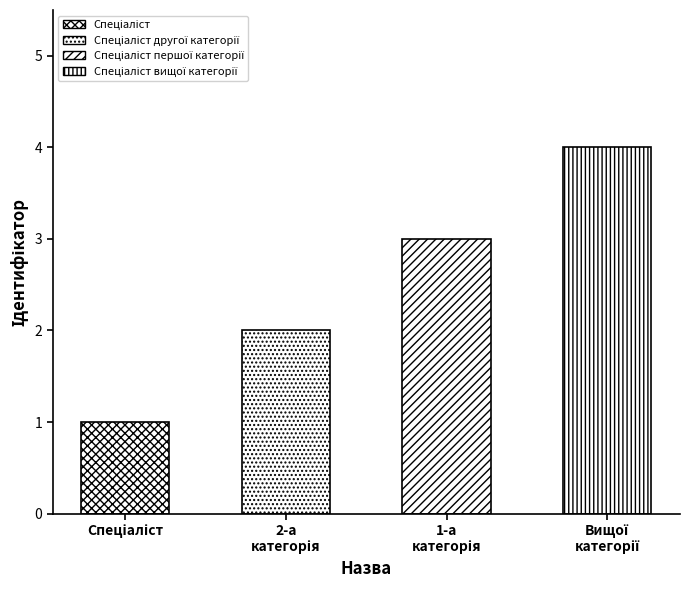

What is the change in value from Спеціаліст to Спеціаліст вищої категорії?

+3